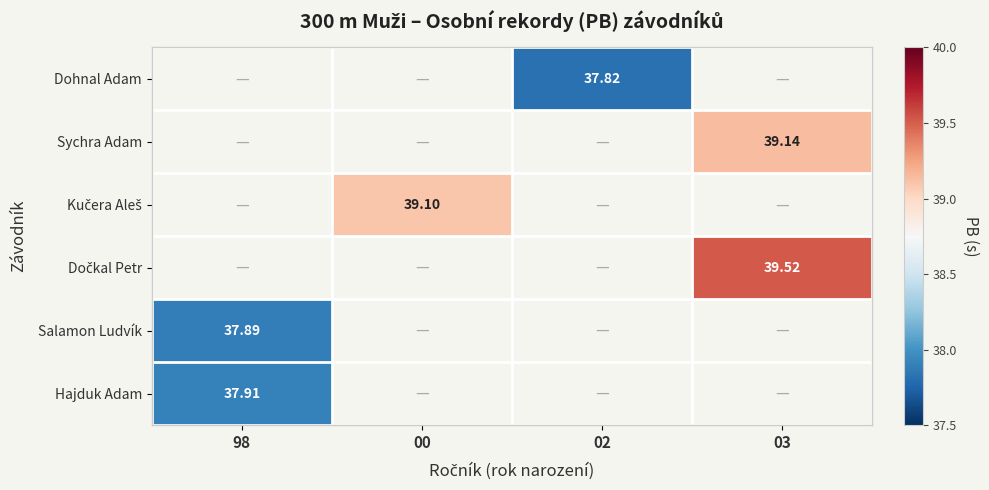

List the labels in order of Dočkal Petr value, smallest first.

98, 00, 02, 03